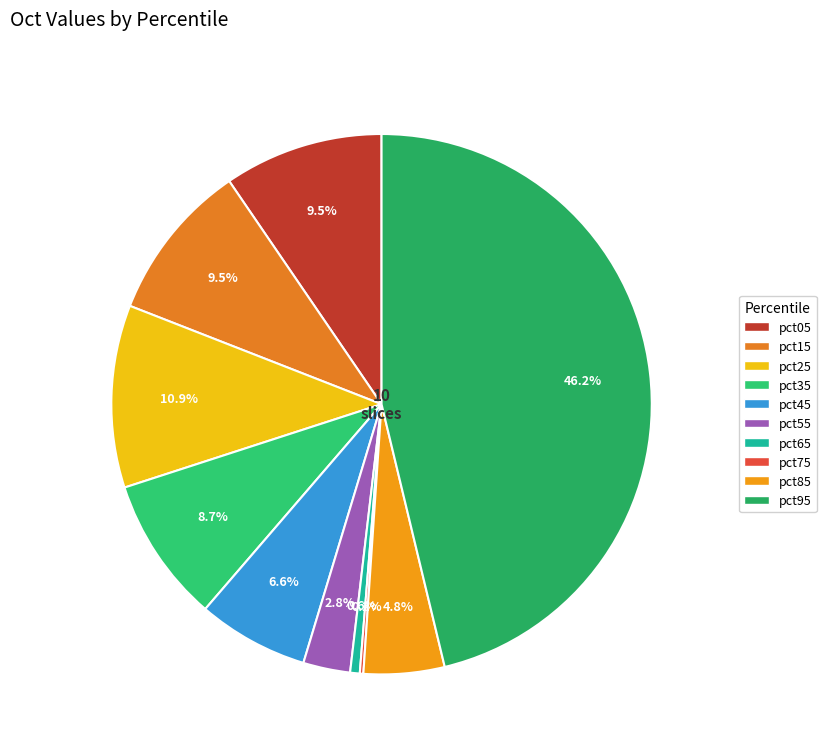

How many segments does this pie chart have?

10